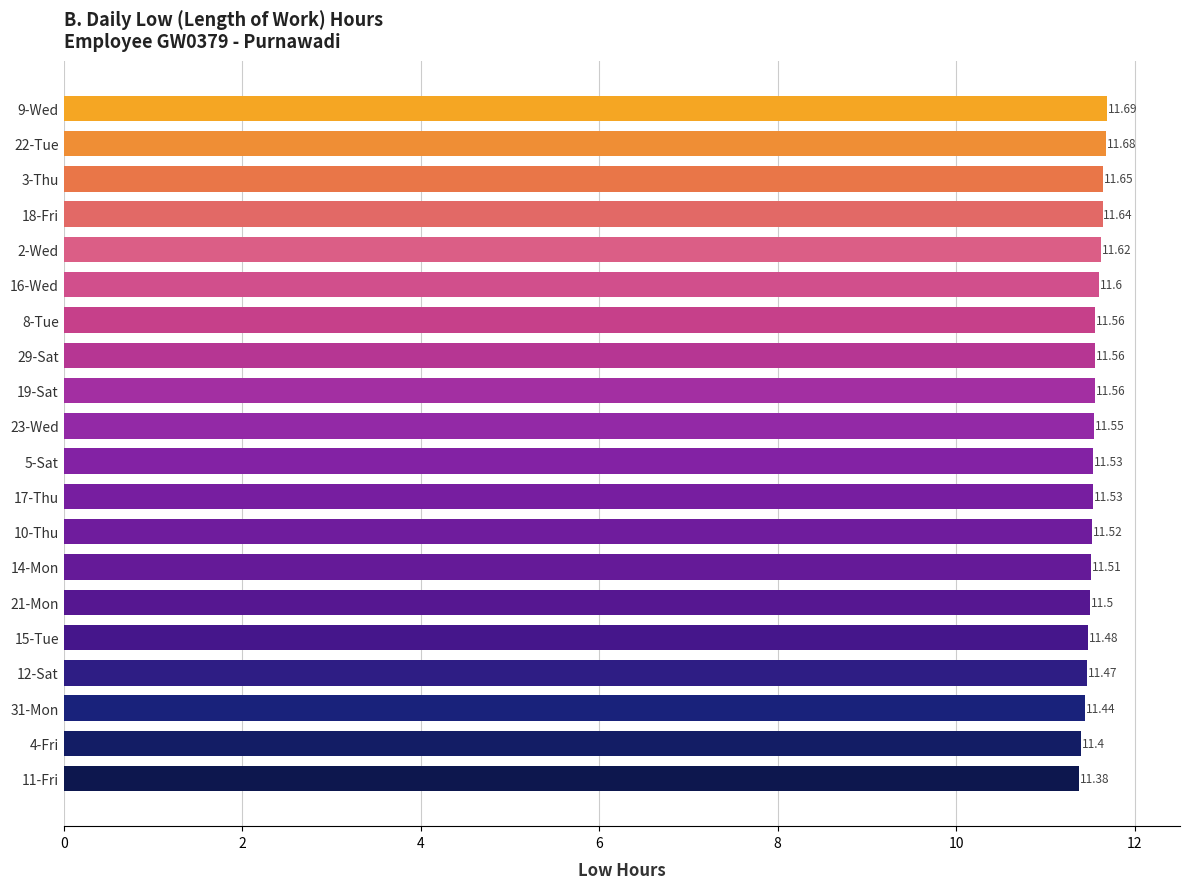

What is the difference between the second highest and second lowest values?

0.3